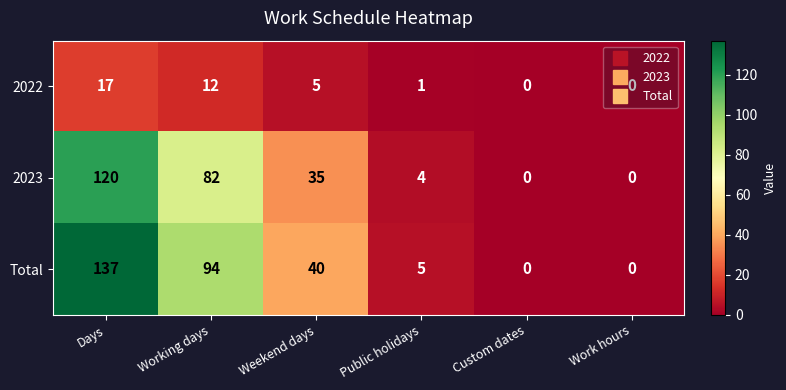

Which series has the widest spread of values?

Total